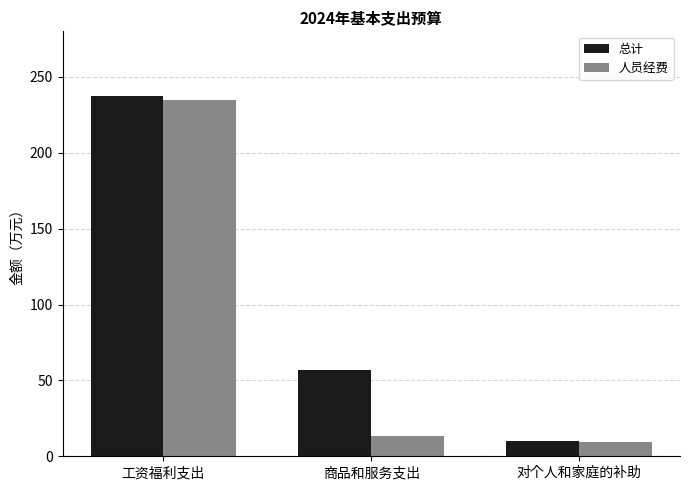

What is the spread (max minus min) of values at 商品和服务支出?

43.2